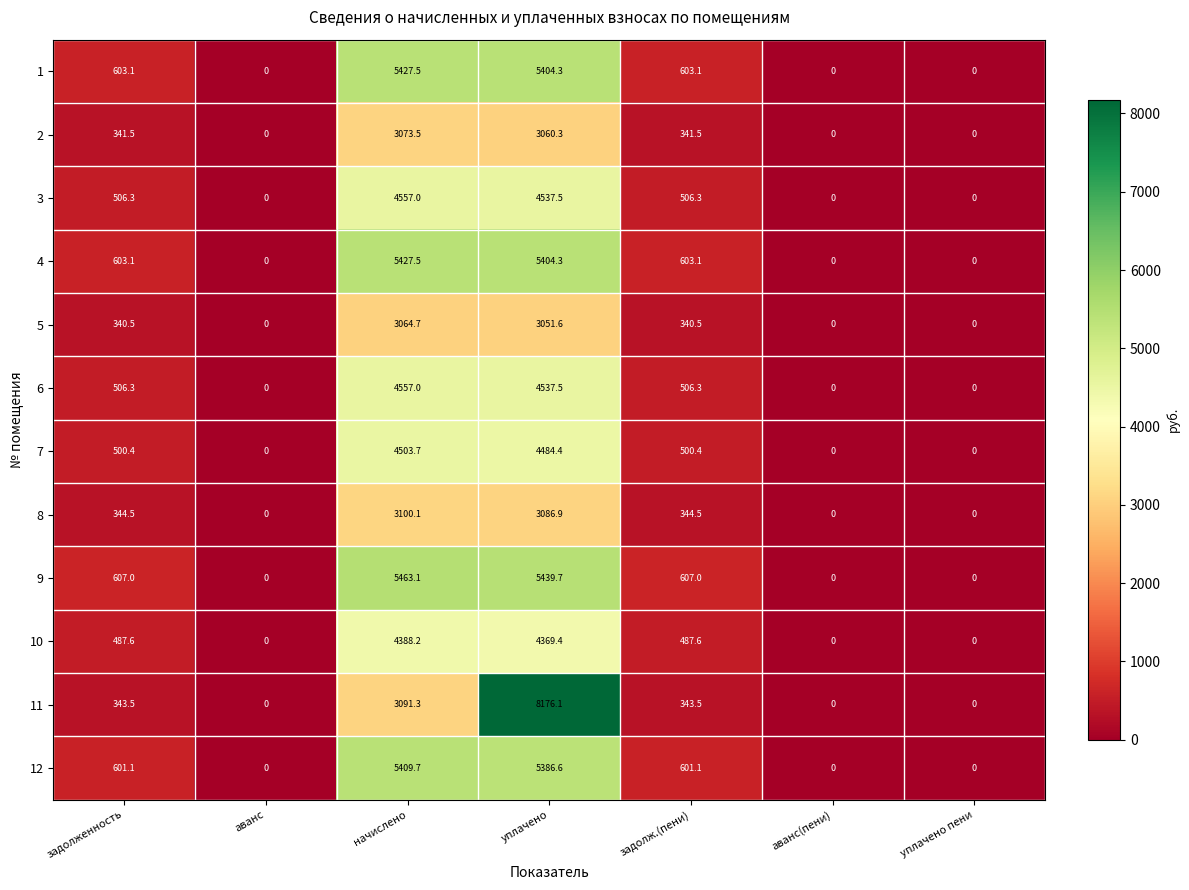

What is the difference between the 10 values at уплачено and уплачено пени?

4369.4